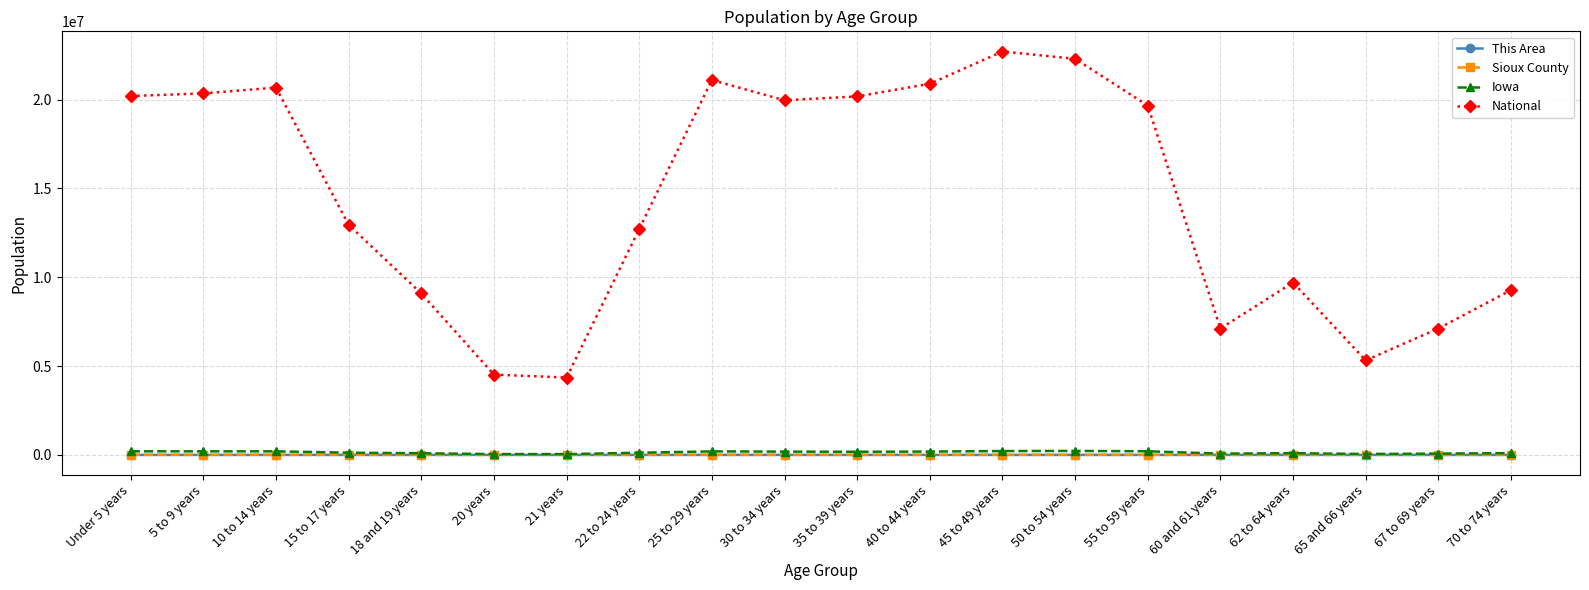

True or false: This Area has more than 1 points higher than both neighbors.

True